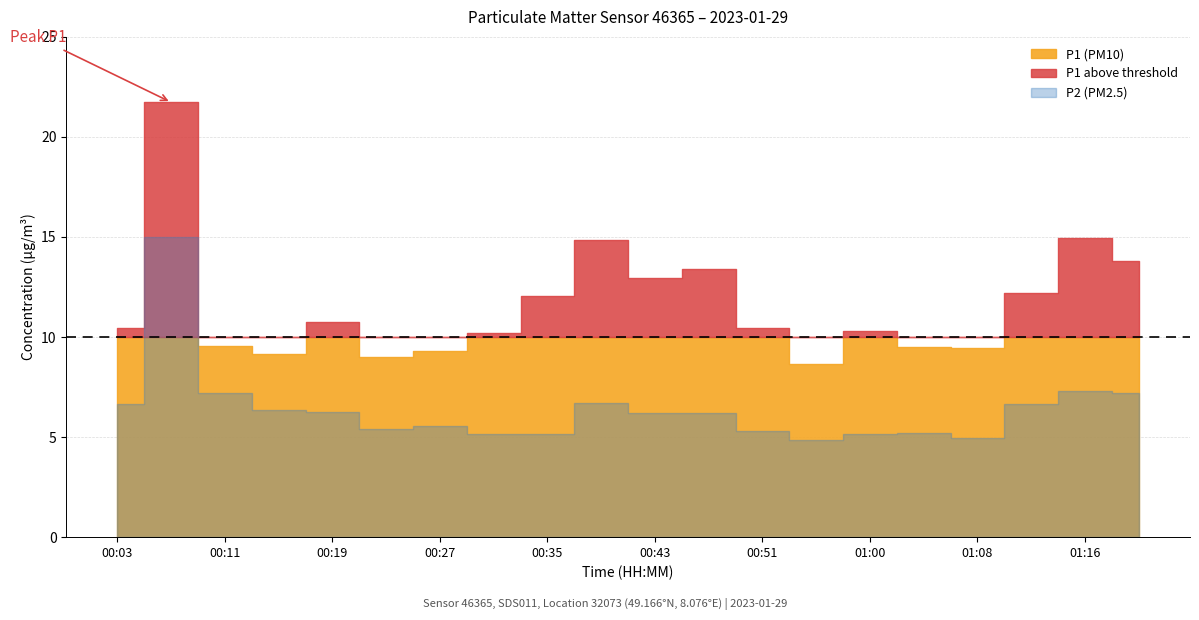

Read the P2 (PM2.5) value at 01:00.

5.2